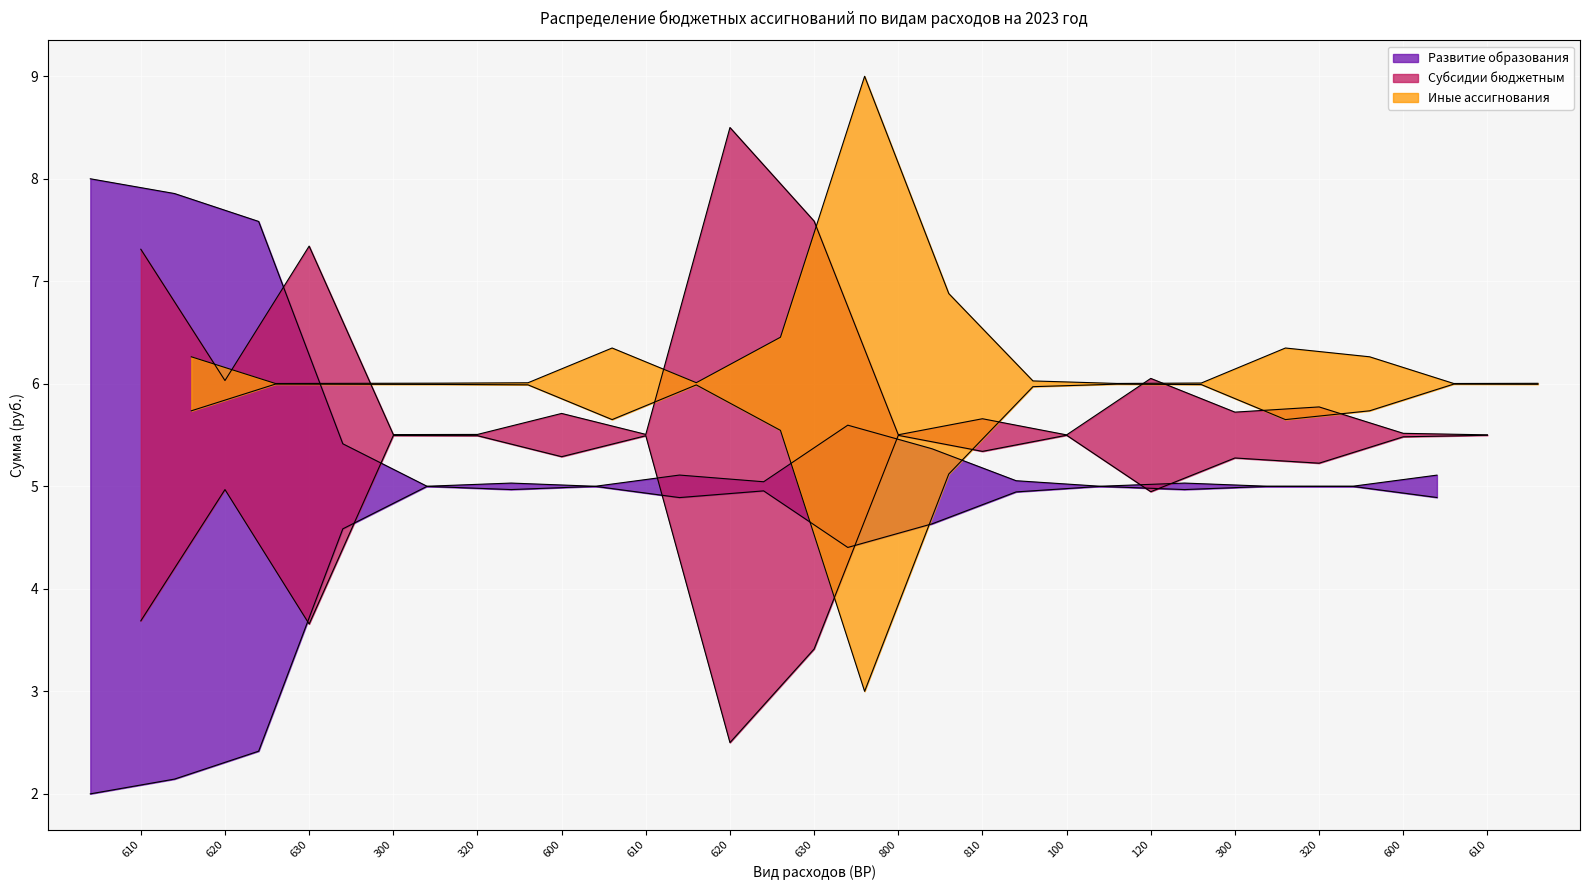

After their last crossing, which series has the higher values: Развитие образования or Субсидии бюджетным?

Субсидии бюджетным